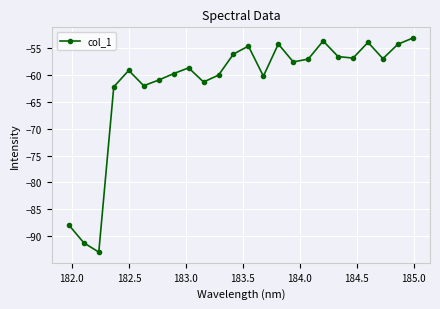

What is the difference between the maximum and second lowest values?

38.1